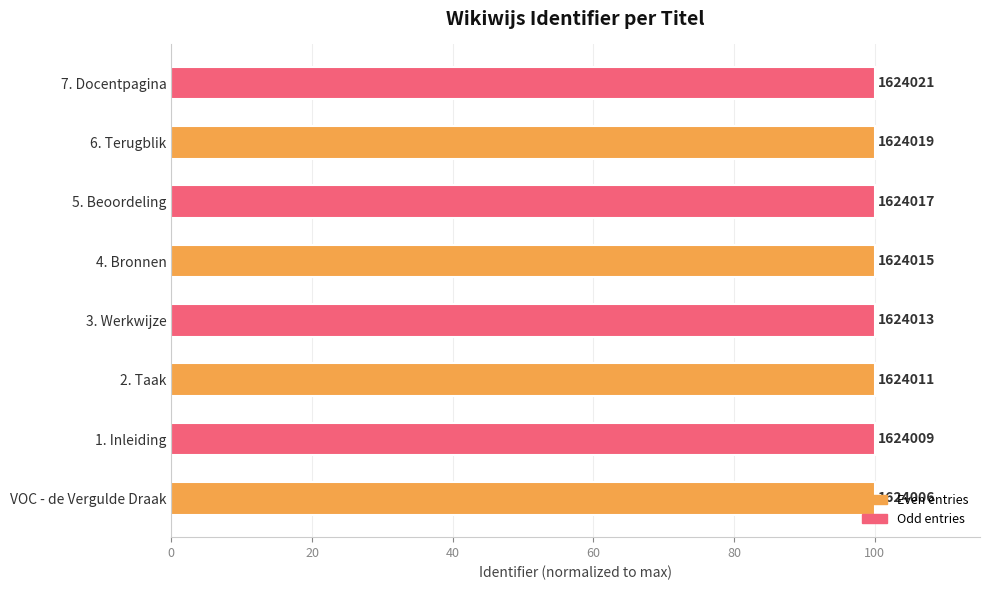

Does the chart contain any negative values?

No